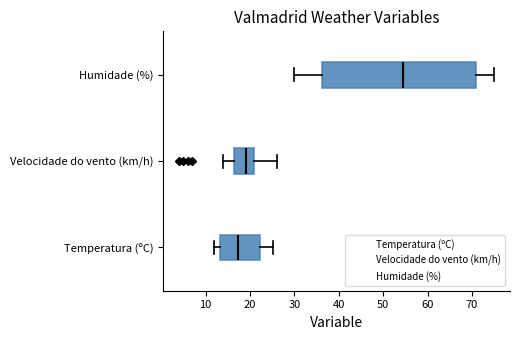

Reading bottom to top, read every box against the x-axis: the position of its median line, the range the box covers, and the ends of its whiskers. The values are not printed on the chart, so give them approximately, as read against the axis.

Temperatura (ºC): median 17, box 13 to 22, whiskers 12 to 25
Velocidade do vento (km/h): median 19, box 17 to 21, whiskers 14 to 26
Humidade (%): median 55, box 36 to 71, whiskers 30 to 75